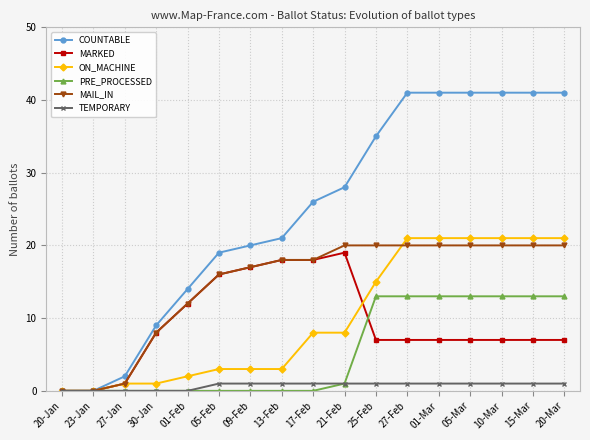

What is the average value of the MARKED series?

9